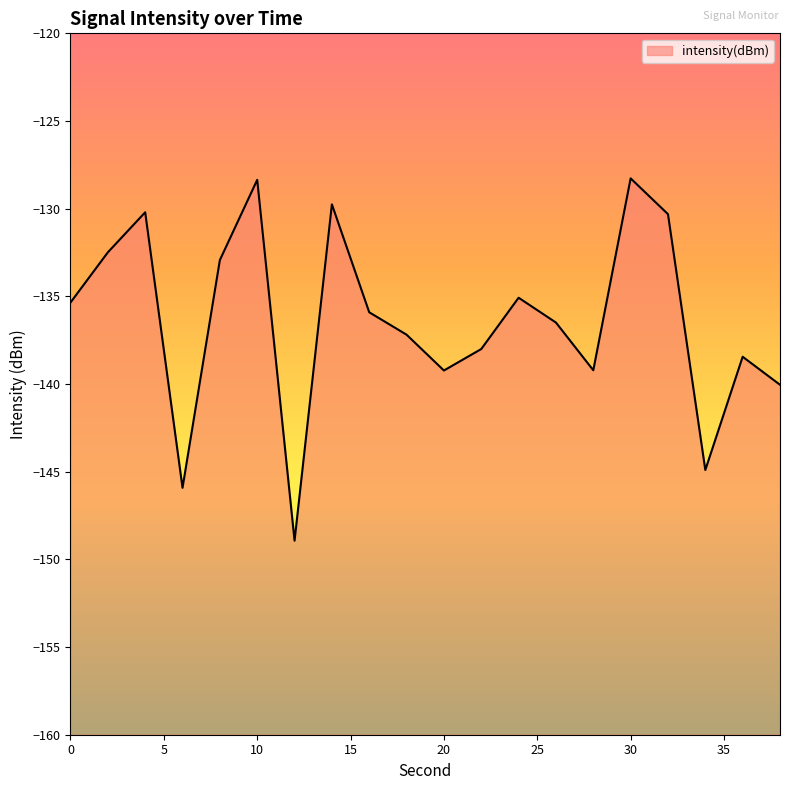

What is the value of the 7th point from the left?

-148.9